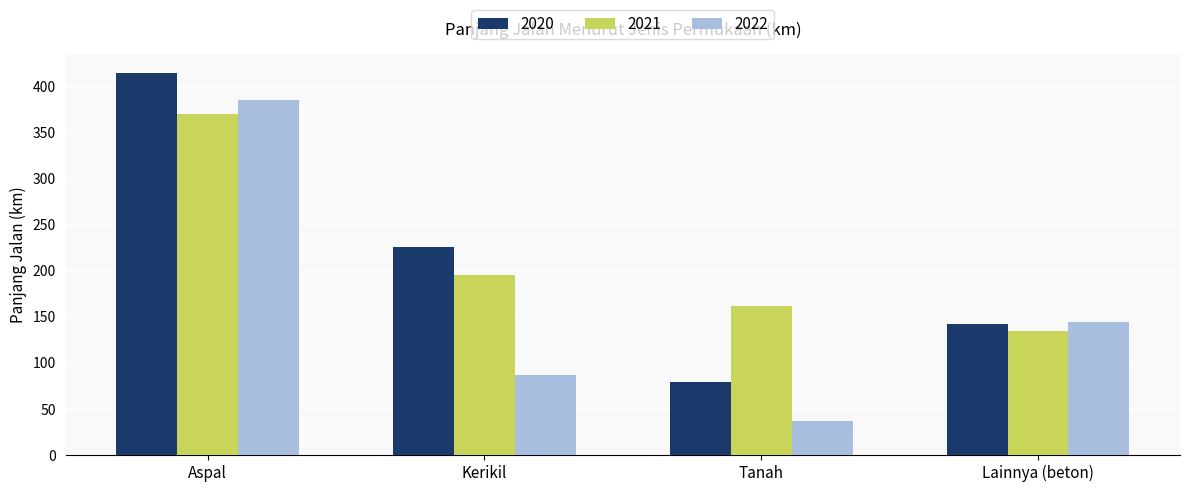

Reading left to right, transcribe all the data shown in this chart.

2020: Aspal=414.2	Kerikil=226.1	Tanah=78.8	Lainnya (beton)=142.6
2021: Aspal=370.2	Kerikil=195.7	Tanah=161.7	Lainnya (beton)=134.1
2022: Aspal=385.8	Kerikil=87.4	Tanah=36.6	Lainnya (beton)=144.1